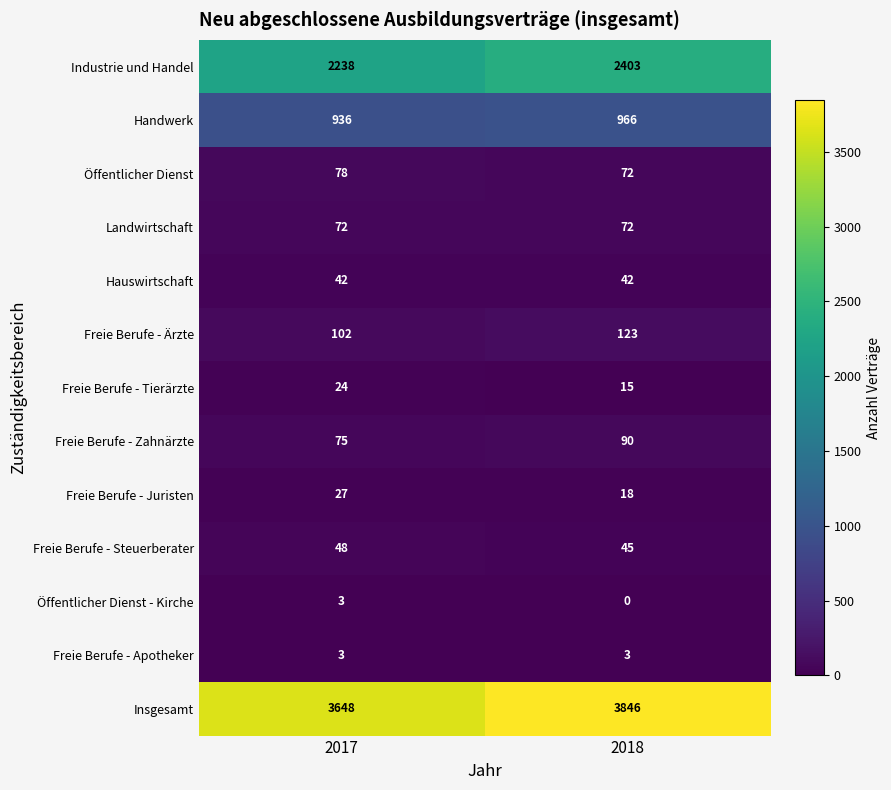

Is it true that Freie Berufe - Steuerberater equals 45 at 2018?

True